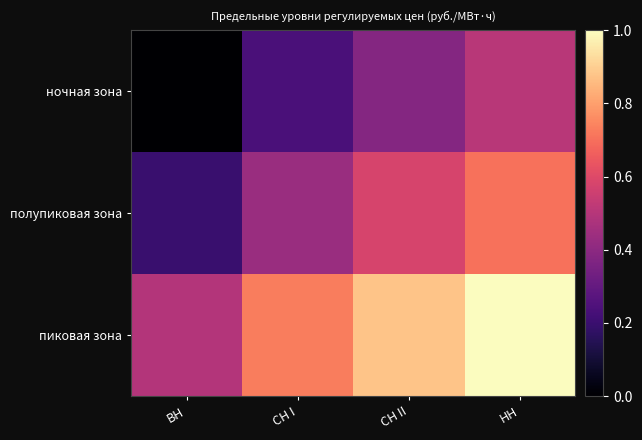

How many series are shown in this chart?

3